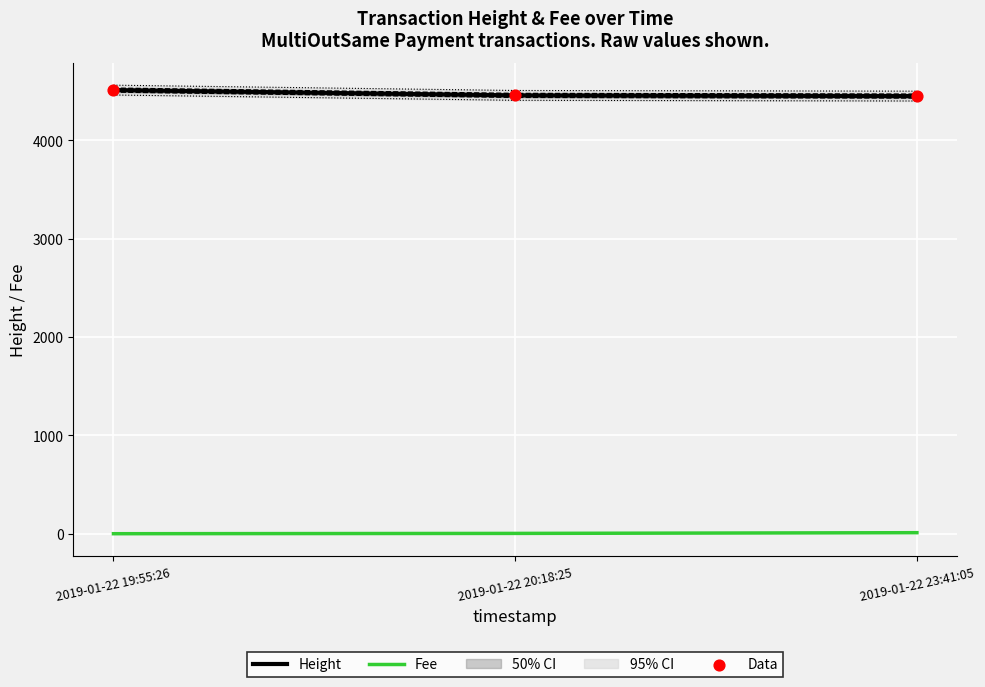

Which series has the largest Y range (max minus min)?

Height